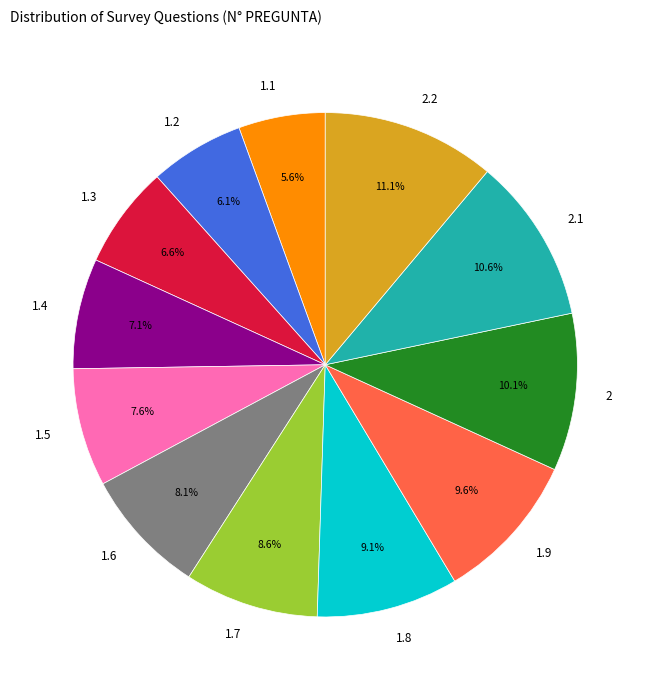

Which category has the smallest portion of the pie?

1.1